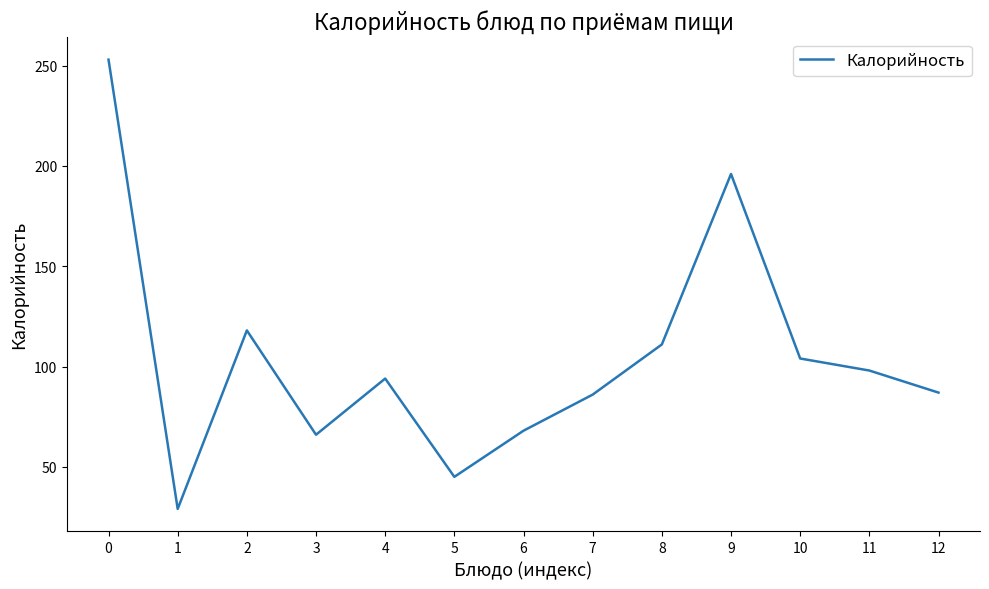

Is it true that the value at 9 is 64?

False